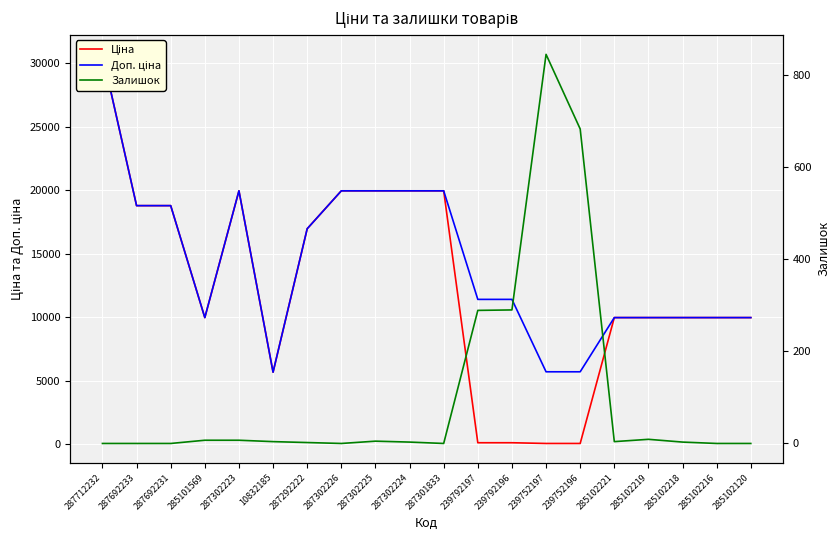

Where is the first local maximum for Ціна?

287302223